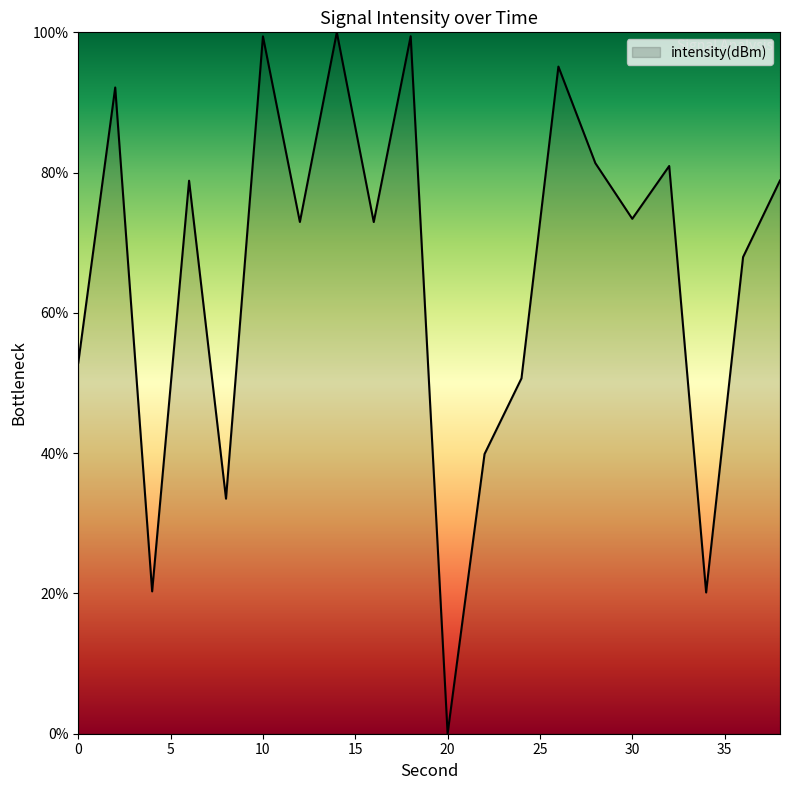

What is the maximum value shown in the chart?

100.0